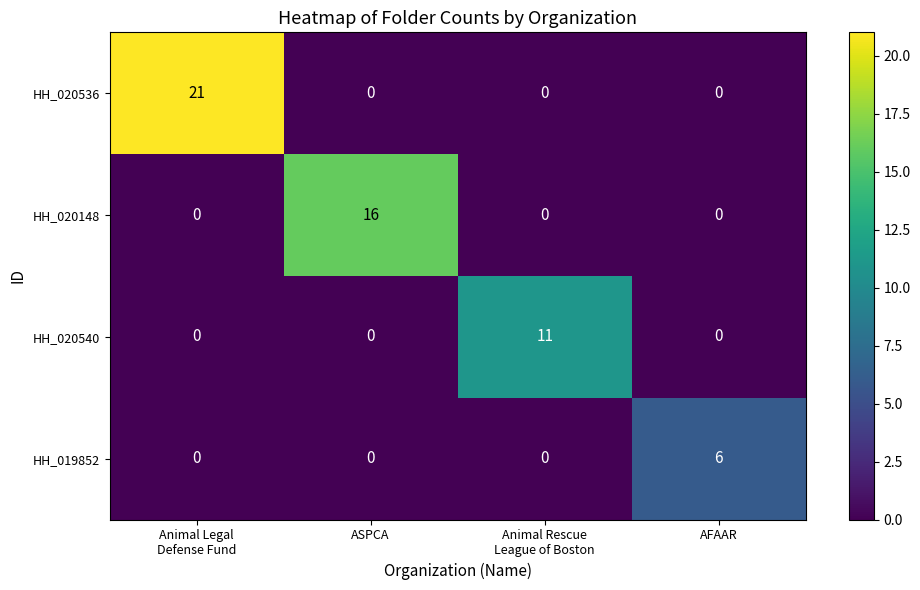

At how many categories does at least one series exceed 4?

4